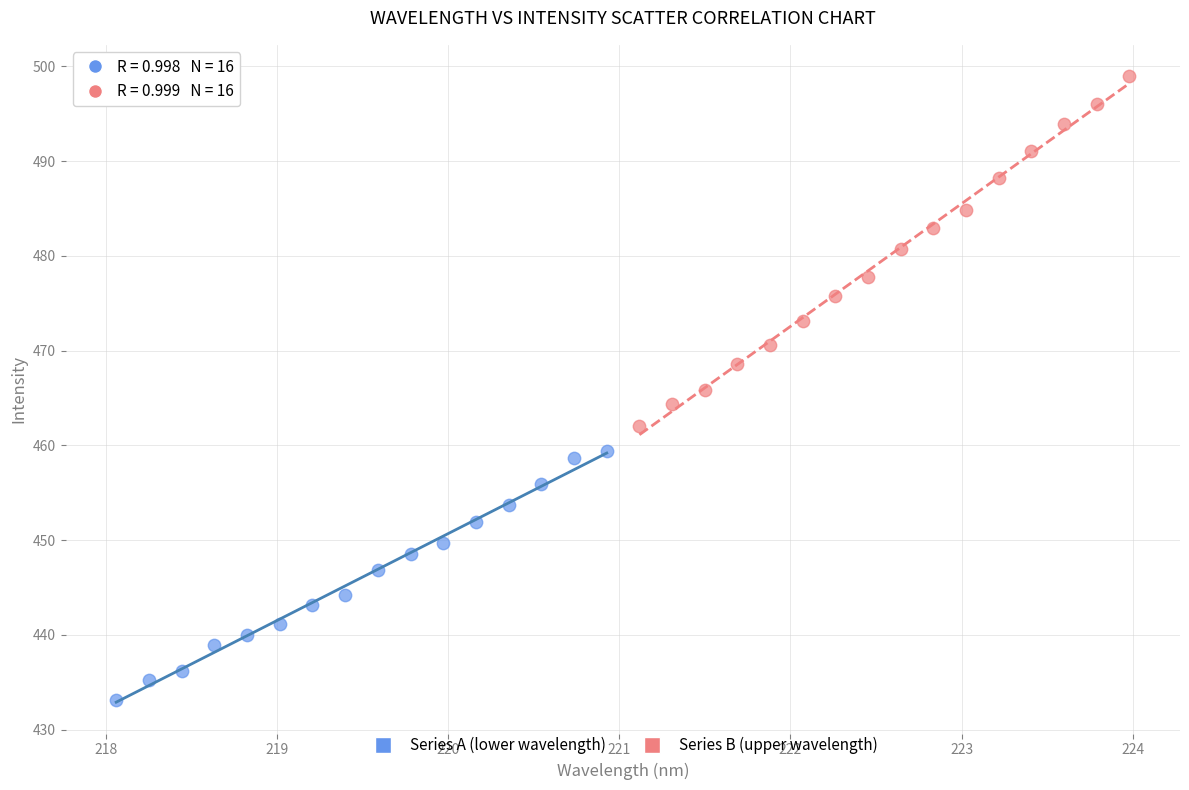

Which series has the largest Y range (max minus min)?

Series B (upper wavelength)